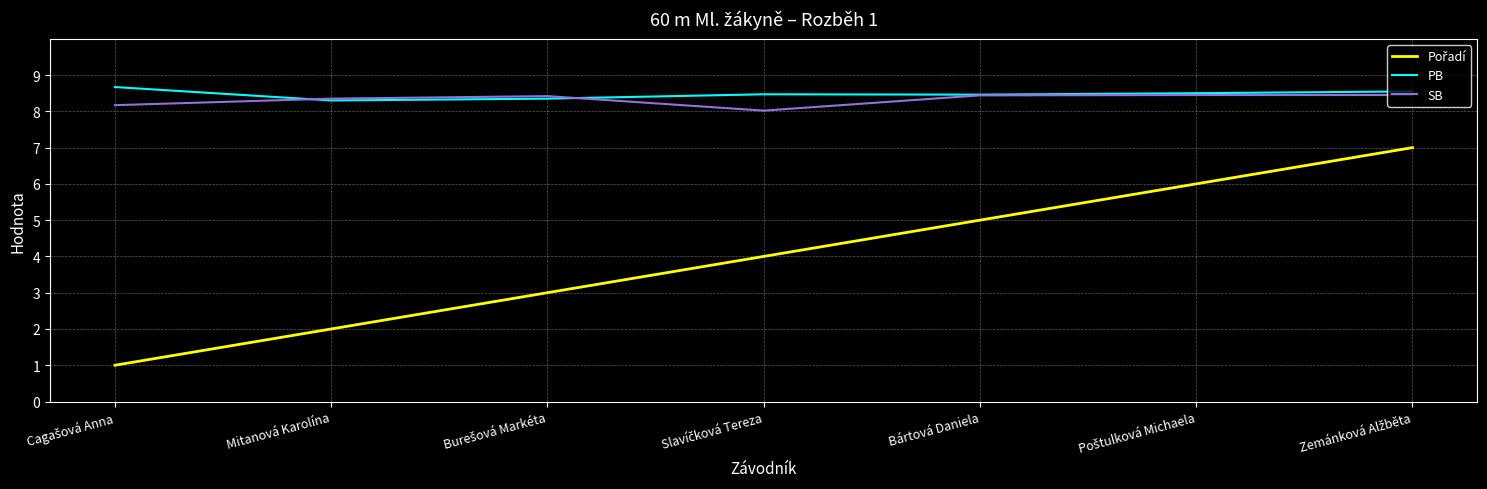

What is the difference between the highest and lowest values at Bártová Daniela?

3.5